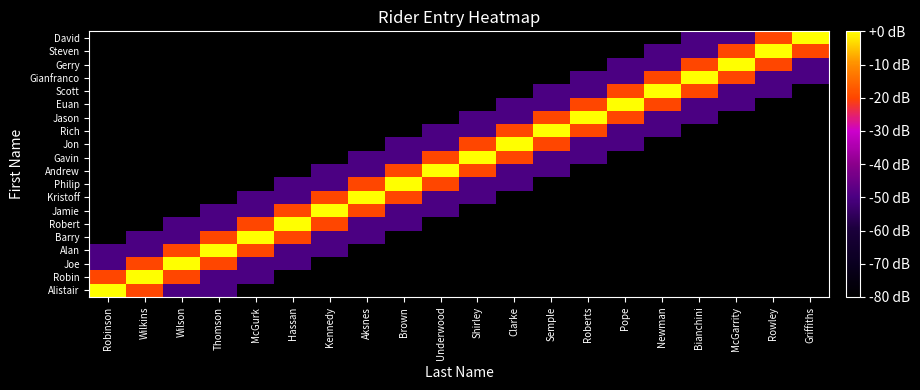

Which has a higher value, Roberts or Rowley?

Roberts